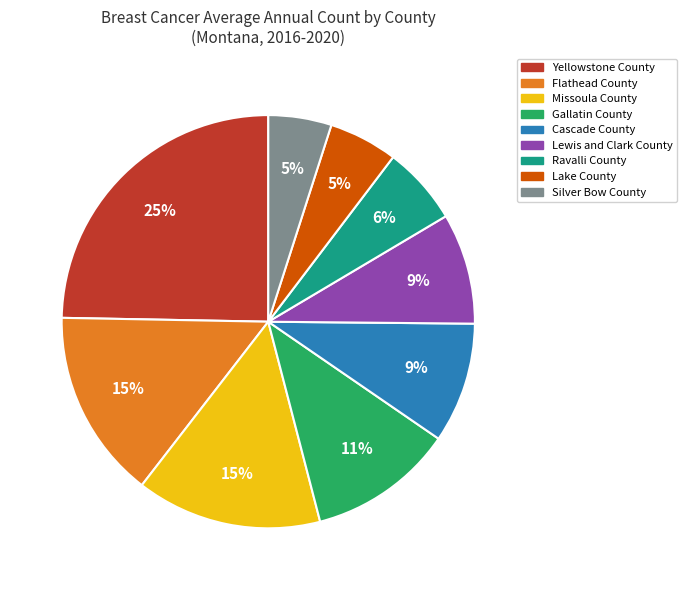

Does any single category account for the majority?

No